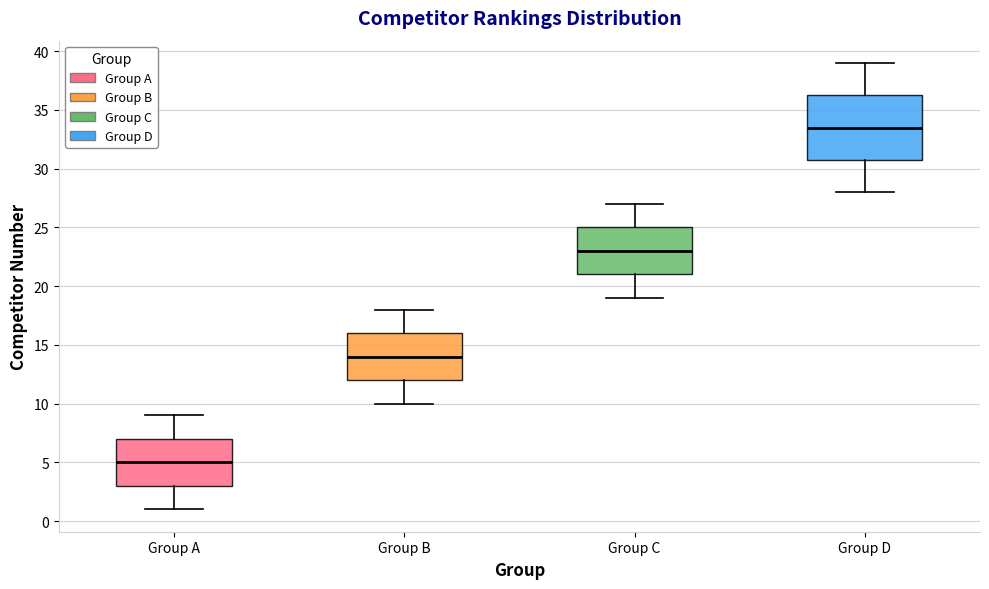

Reading left to right, read every box against the y-axis: the position of its median line, the range the box covers, and the ends of its whiskers. The values are not printed on the chart, so give them approximately, as read against the axis.

Group A: median 5.0, box 3.0 to 7.0, whiskers 1.0 to 9.0
Group B: median 14.0, box 12.0 to 16.0, whiskers 10.0 to 18.0
Group C: median 23.0, box 21.0 to 25.0, whiskers 19.0 to 27.0
Group D: median 33.5, box 31.0 to 36.5, whiskers 28.0 to 39.0